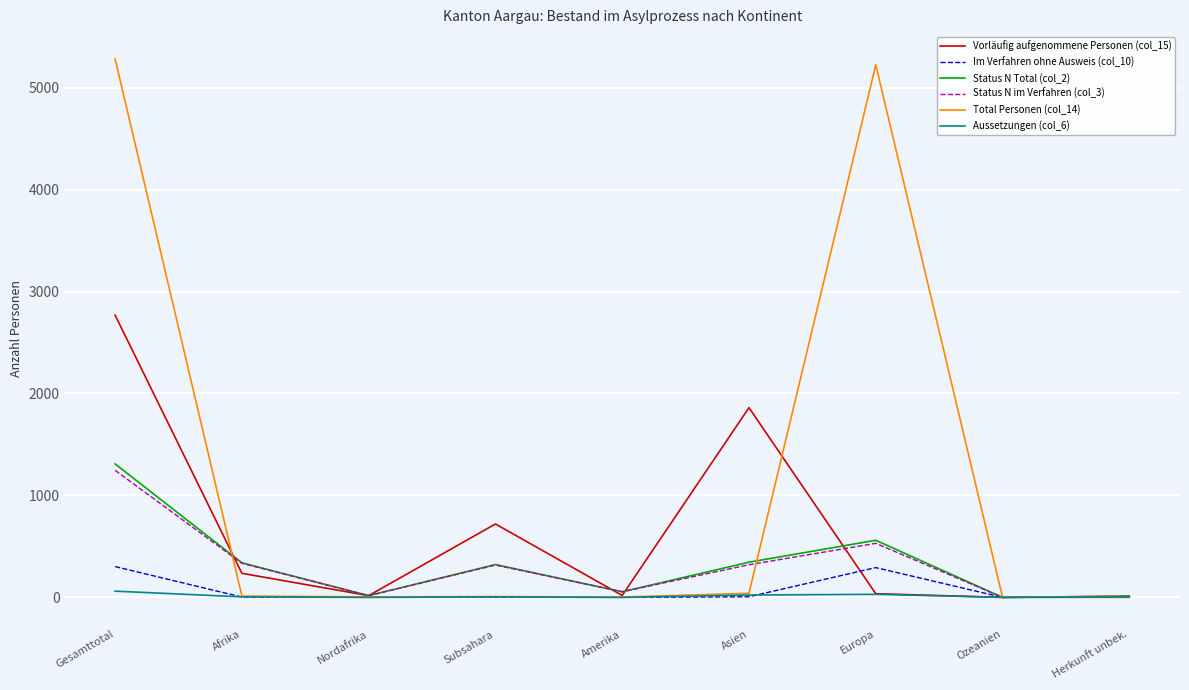

What position from the right is Afrika?

8